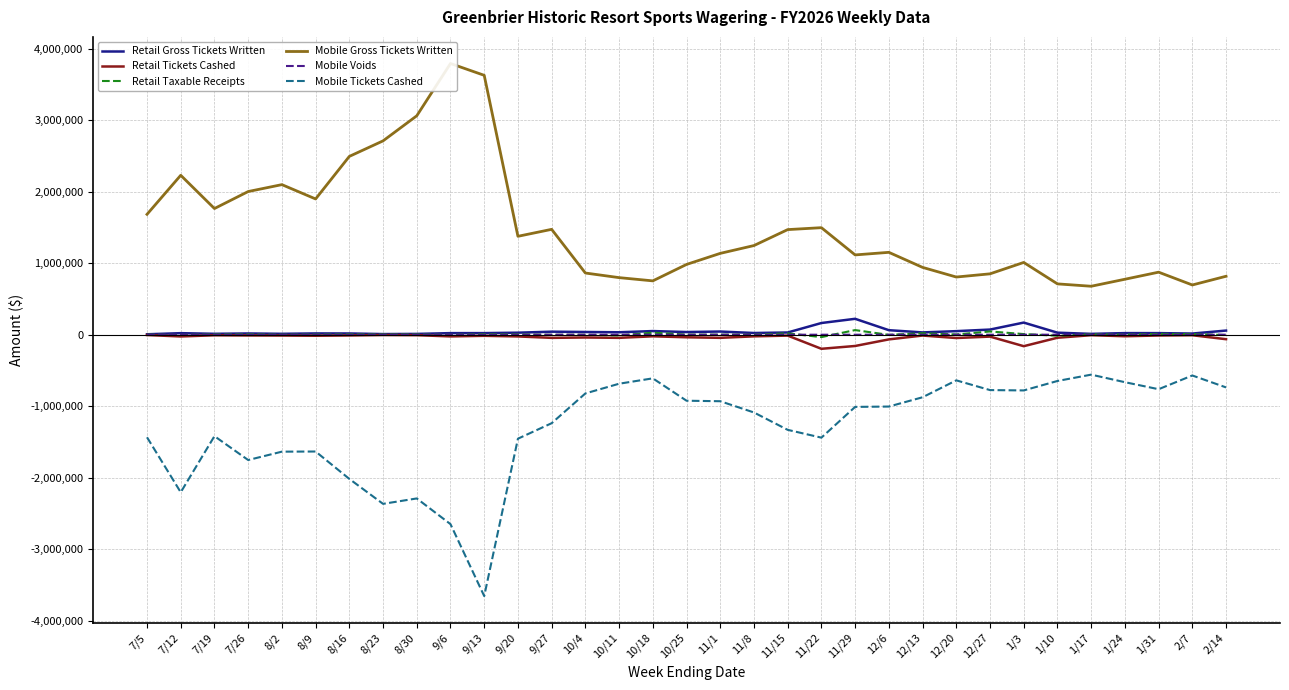

True or false: Retail Tickets Cashed and Retail Taxable Receipts cross at least once.

False